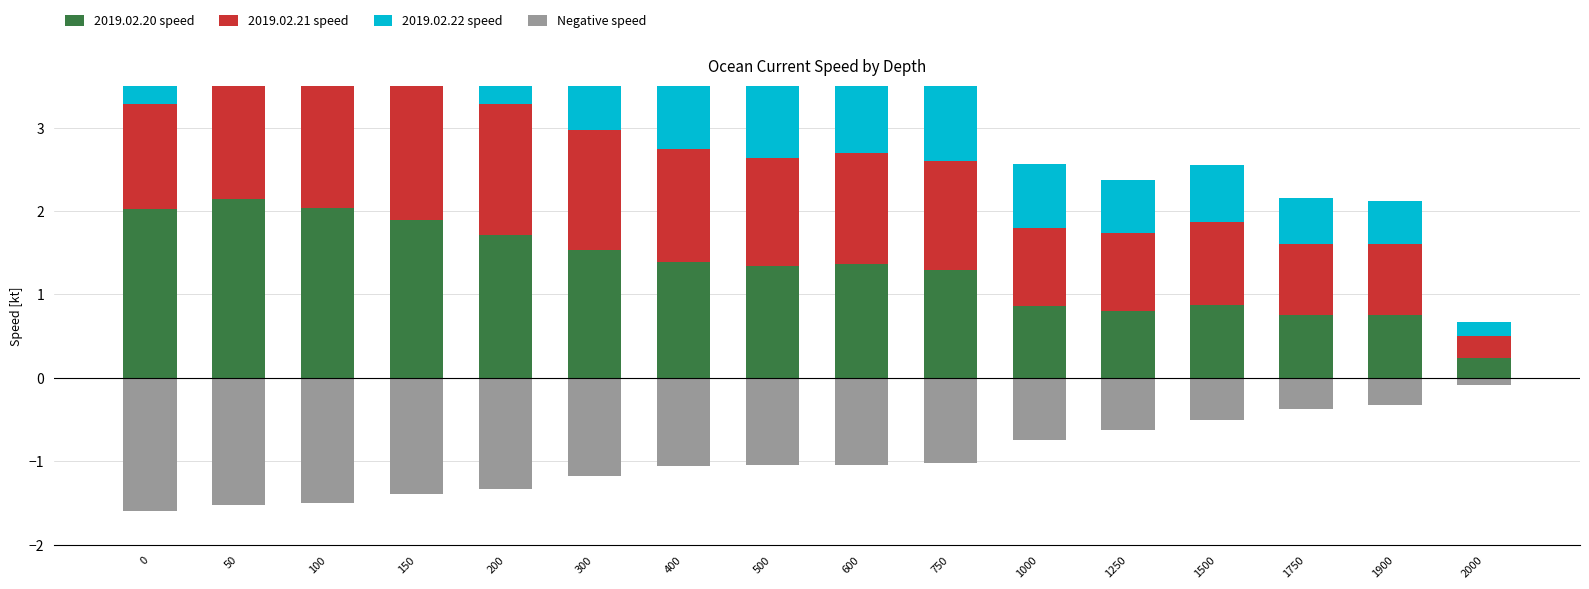

Which series changed the most between 0 and 150?

2019.02.22 speed